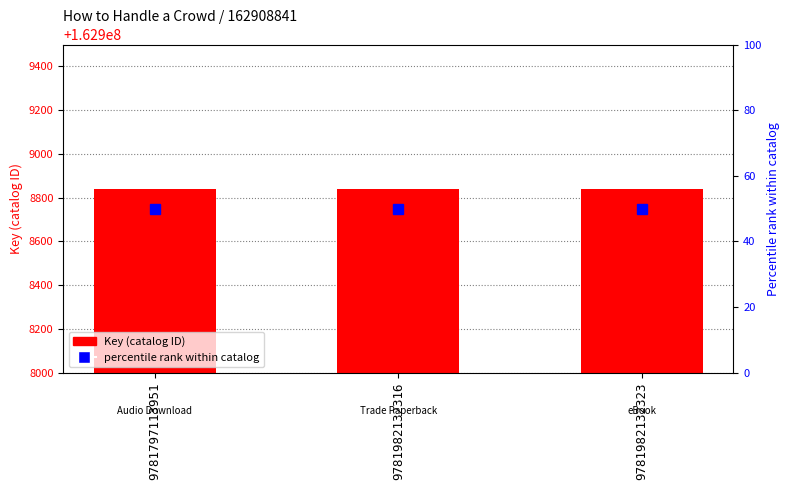

Which series has the largest total across all categories?

Key (catalog ID)